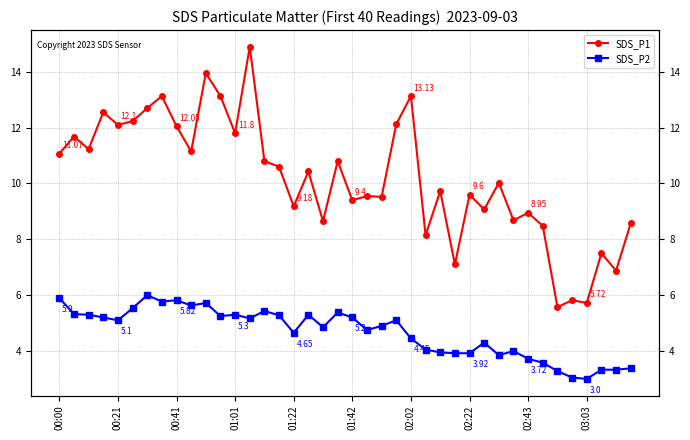

How many values in the SDS_P2 series are below 5?

20